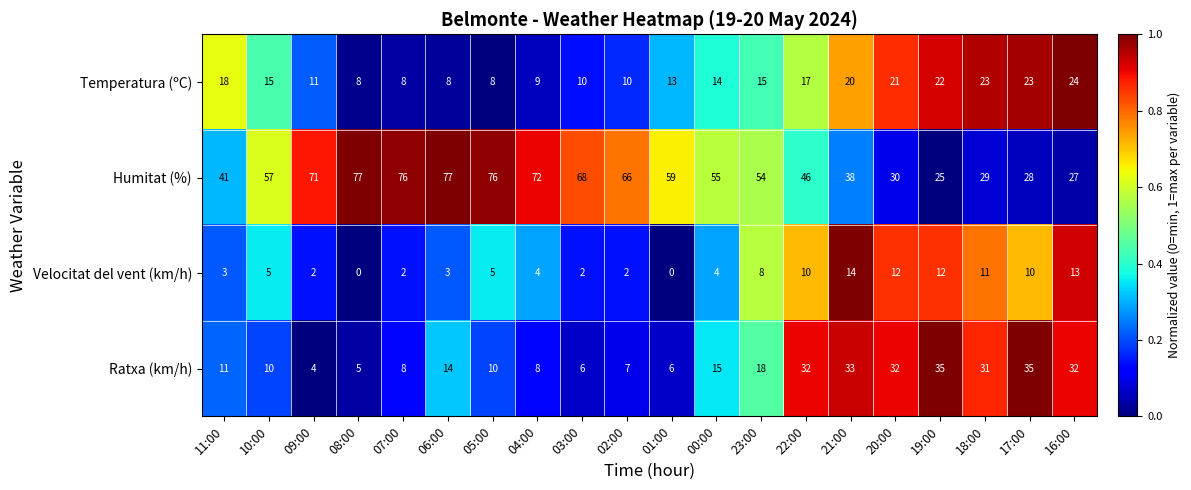

What is the maximum value shown in the chart?

77